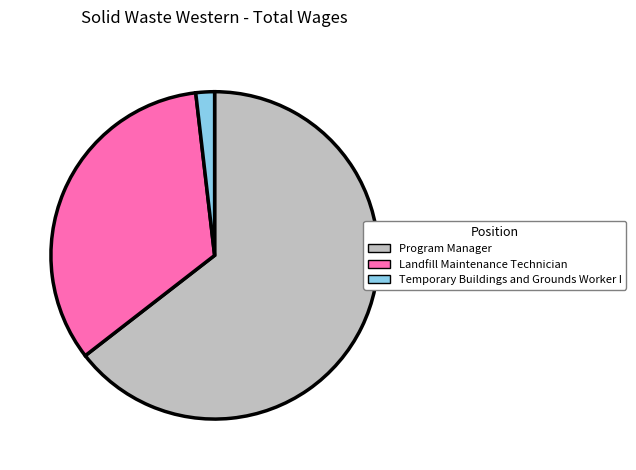

Is there a majority slice in this chart?

Yes